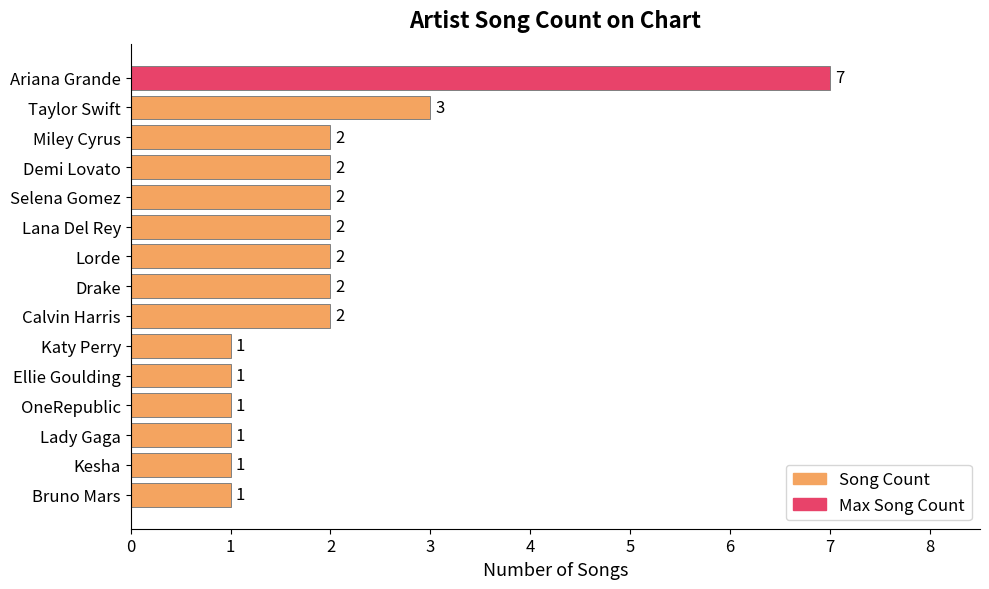

Count the values in the range 1 to 2.

13